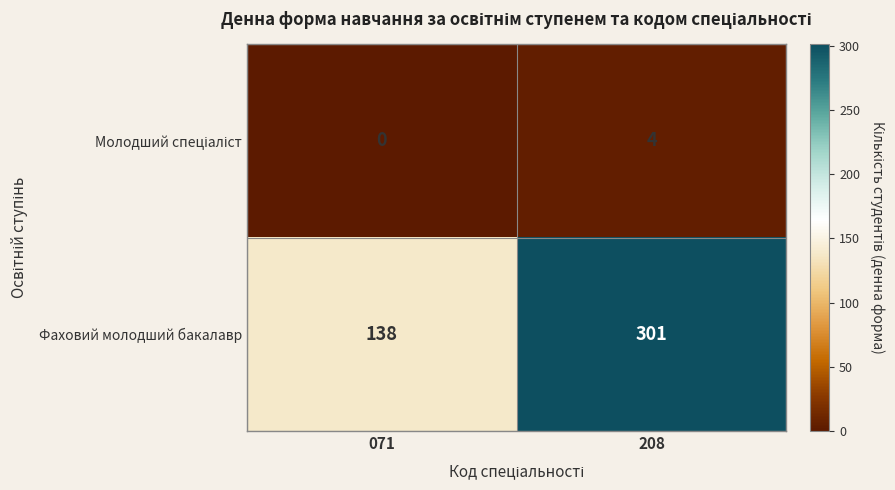

The Фаховий молодший бакалавр series shows 138 at 071. True or false?

True